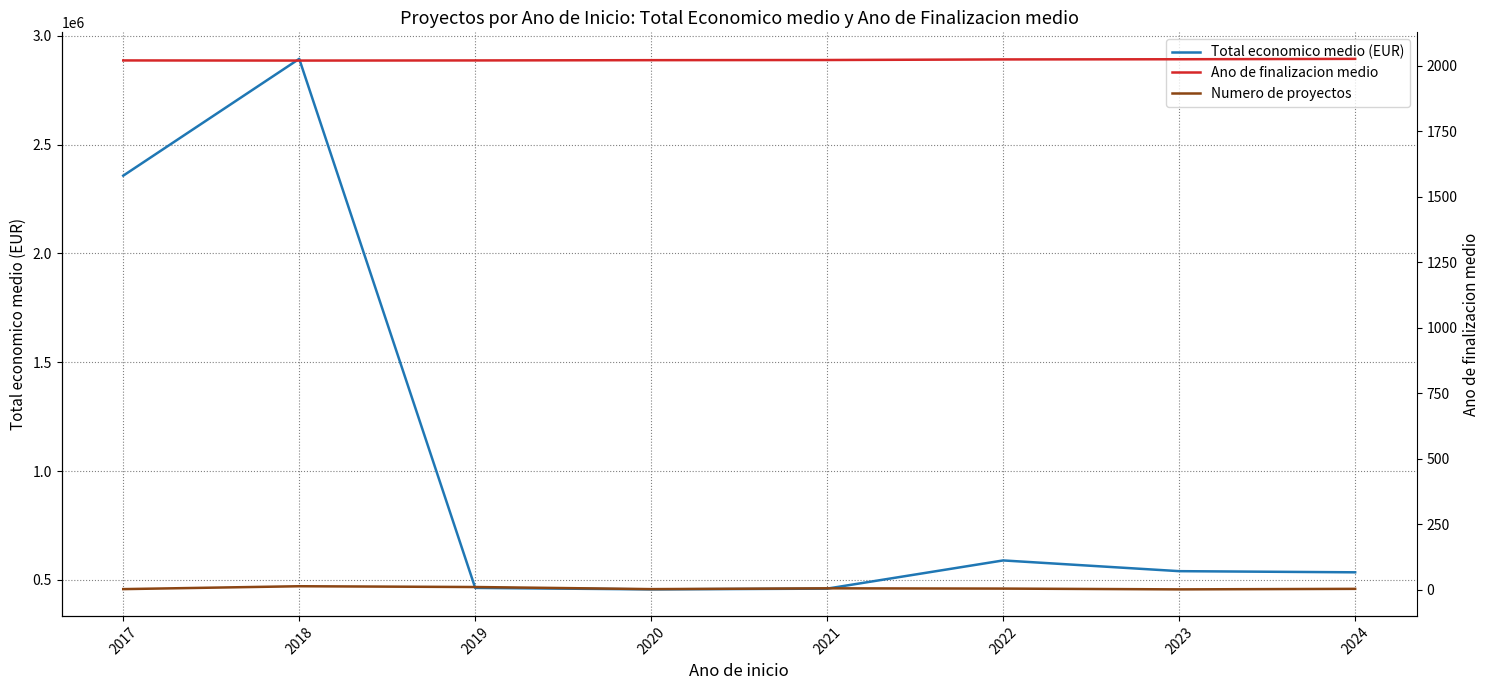

Which series has the largest range (max minus min)?

Total economico medio (EUR)